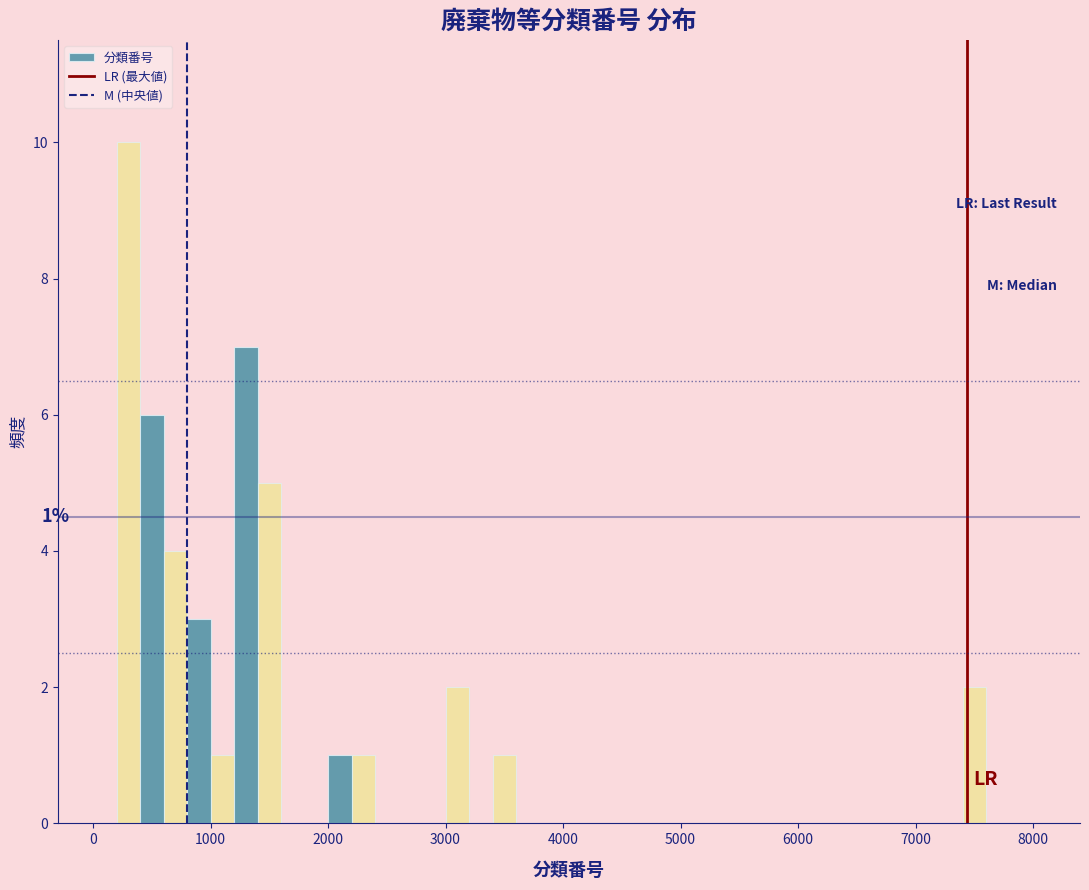

Read against the x-axis, roughly where is the centre of the tallest bar?

300